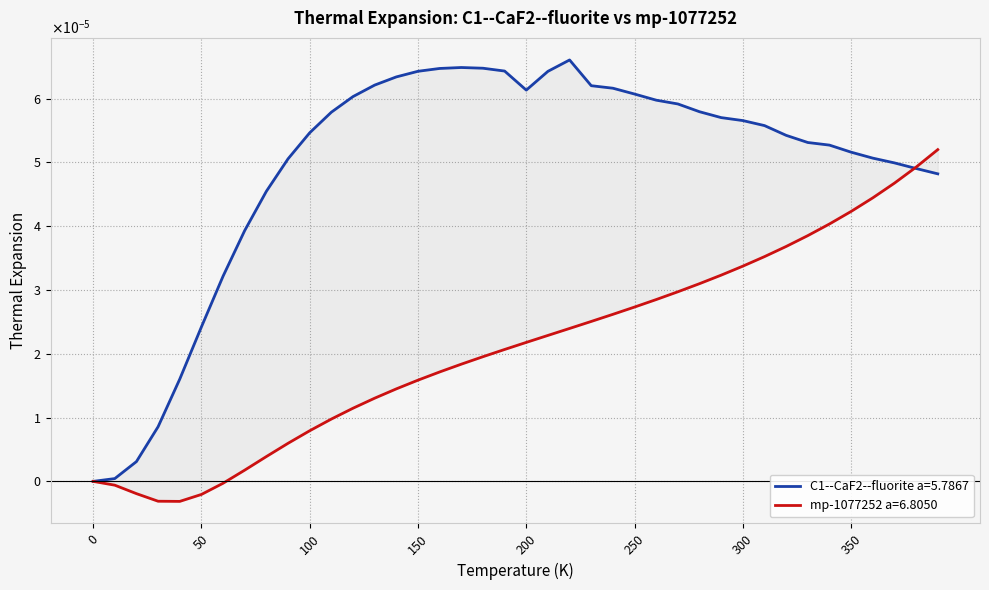

Rank the categories by C1--CaF2--fluorite a=5.7867 value from lowest to highest.

0.0, 10.0, 20.0, 30.0, 40.0, 50.0, 60.0, 70.0, 80.0, 390.0, 380.0, 370.0, 90.0, 360.0, 350.0, 340.0, 330.0, 320.0, 100.0, 310.0, 300.0, 290.0, 110.0, 280.0, 270.0, 260.0, 120.0, 250.0, 200.0, 240.0, 230.0, 130.0, 140.0, 210.0, 150.0, 190.0, 160.0, 180.0, 170.0, 220.0